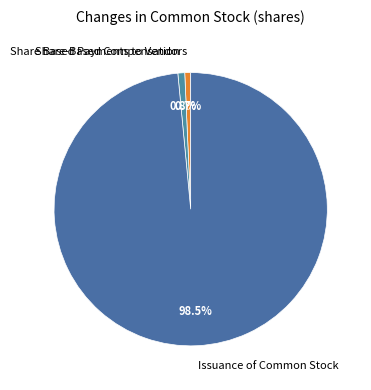

What is the largest slice in the pie chart?

Issuance of Common Stock